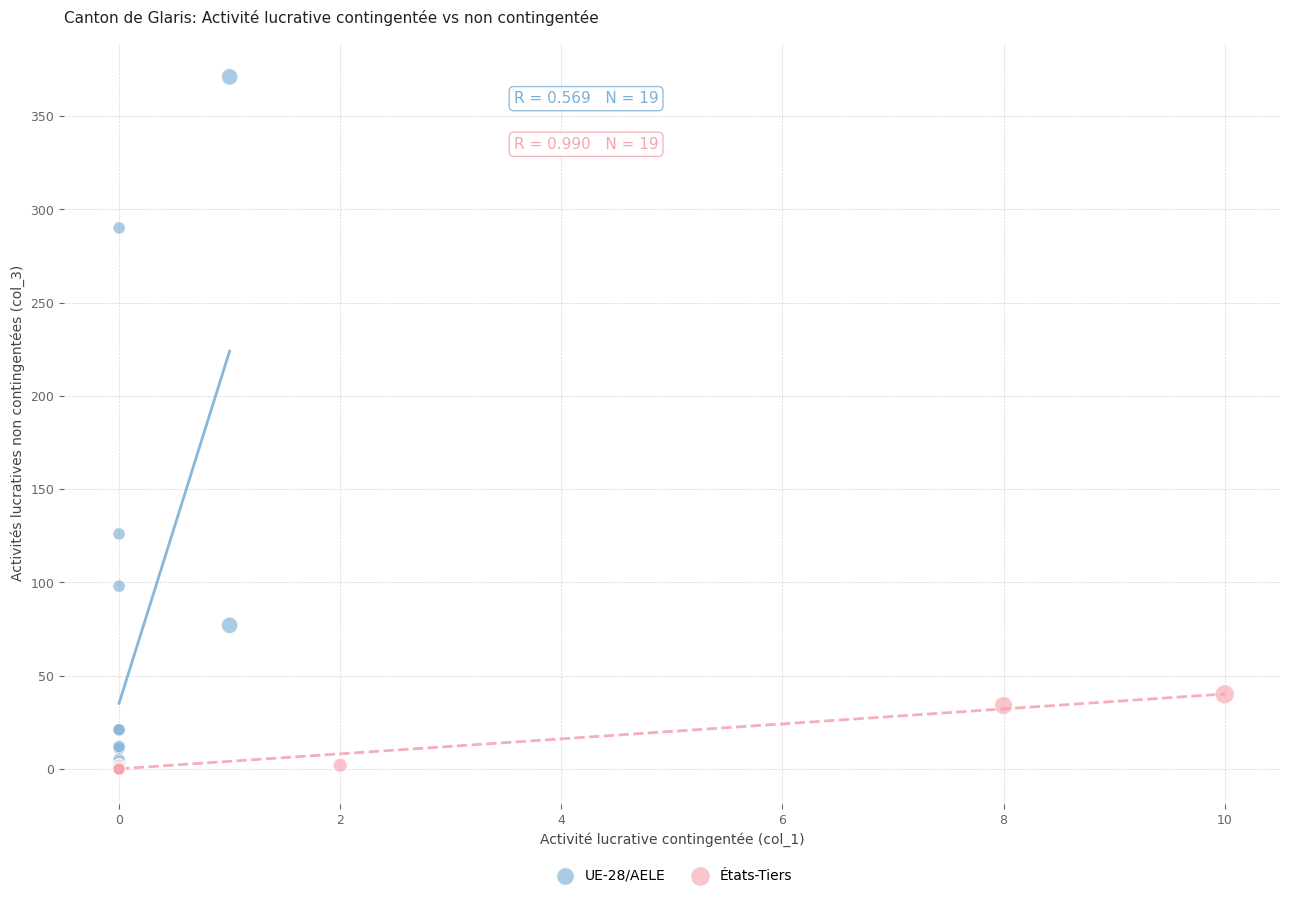

Which series has the widest spread of Y values?

UE-28/AELE